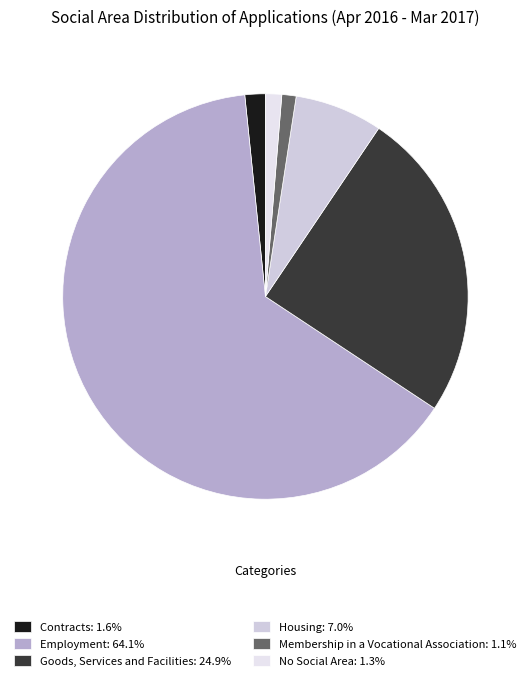

Which slice is the largest?

Employment